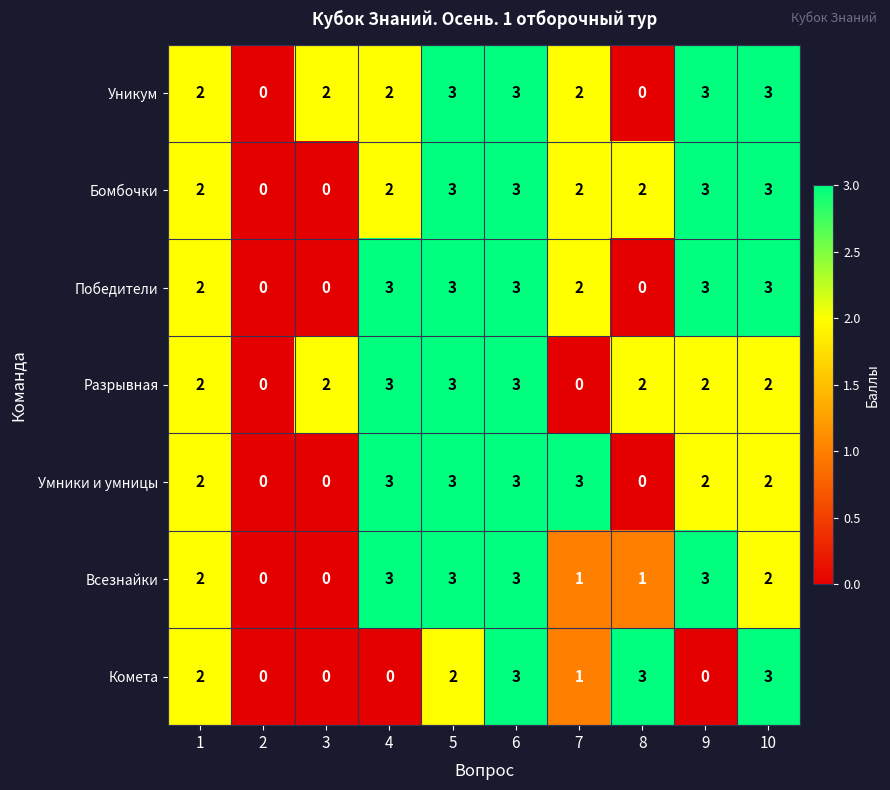

How many Бомбочки values are between 2 and 3?

8